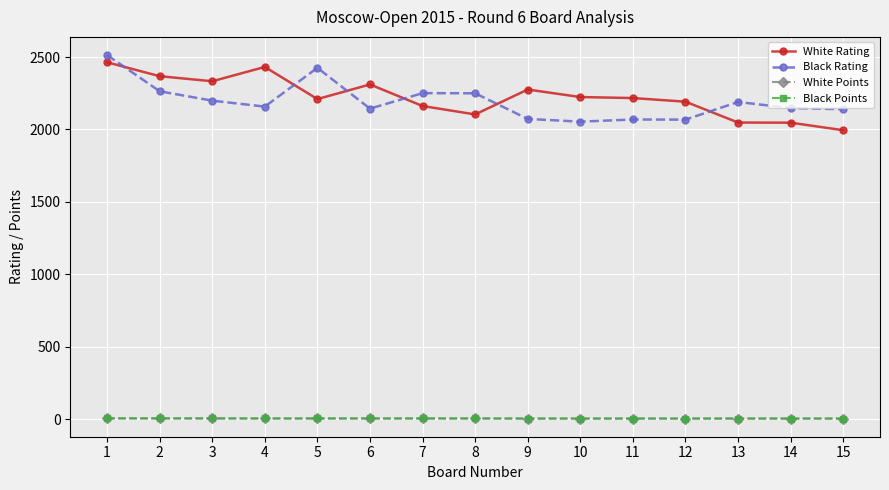

True or false: White Rating has more than 0 points higher than both neighbors.

True